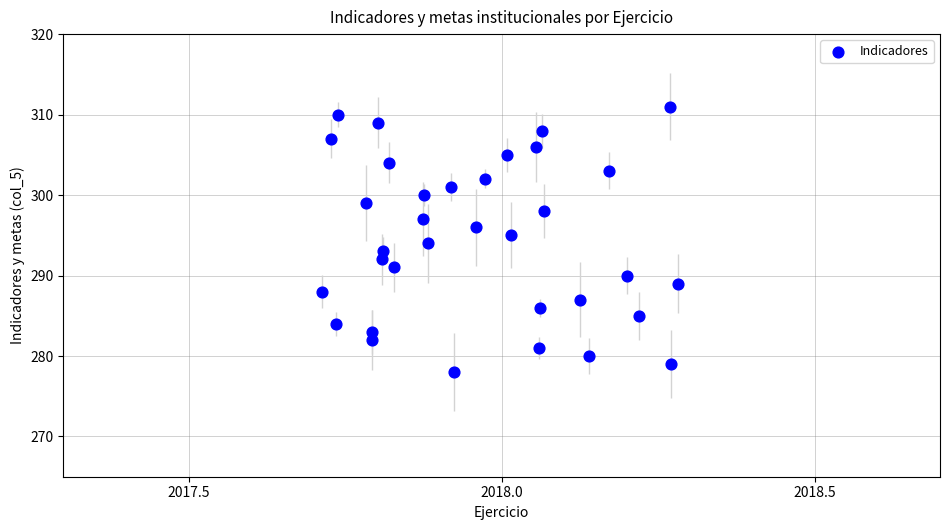

What is the range of Y values (max minus min)?

33